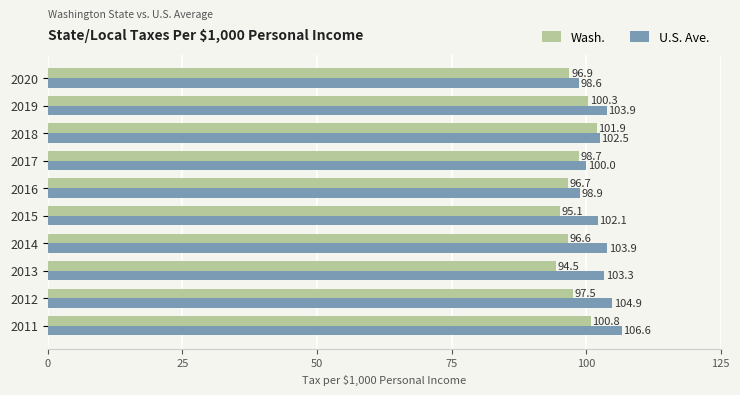

What is the highest value of the U.S. Ave. series?

106.6